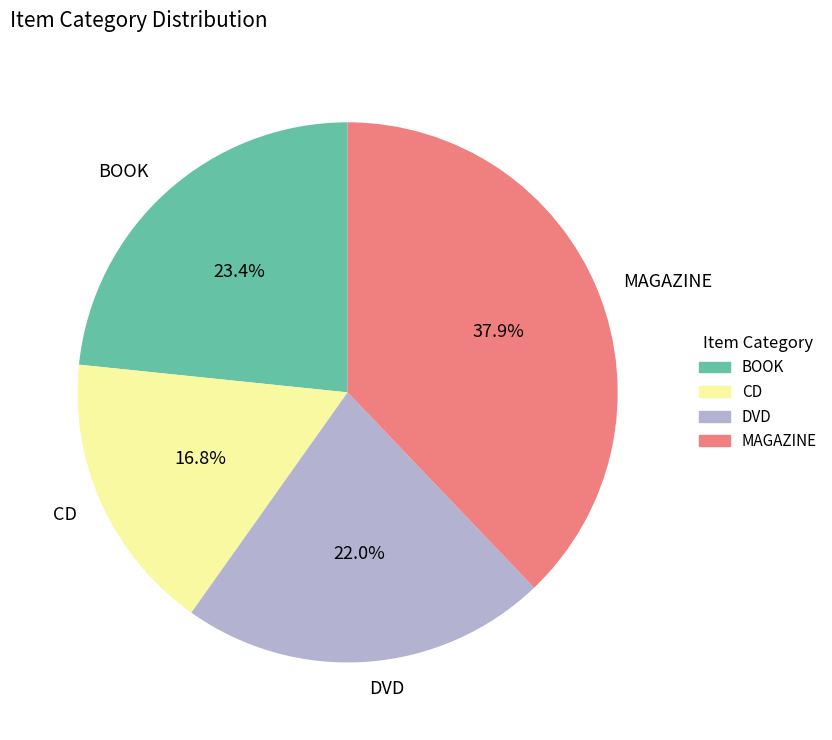

What percentage is the DVD slice, to the nearest percent?

22%